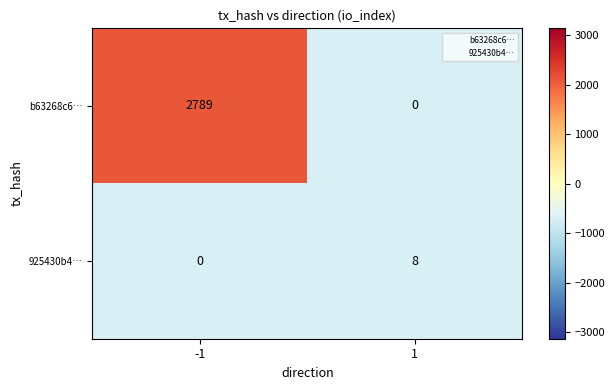

What is the total value across all series at -1?

2789